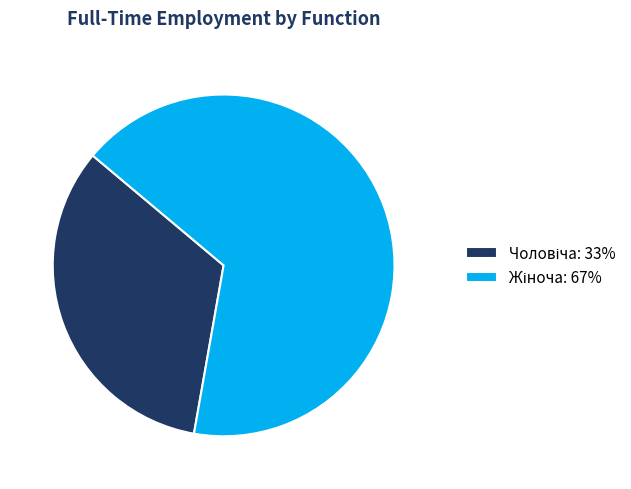

Is there any slice that represents more than half of the pie?

Yes